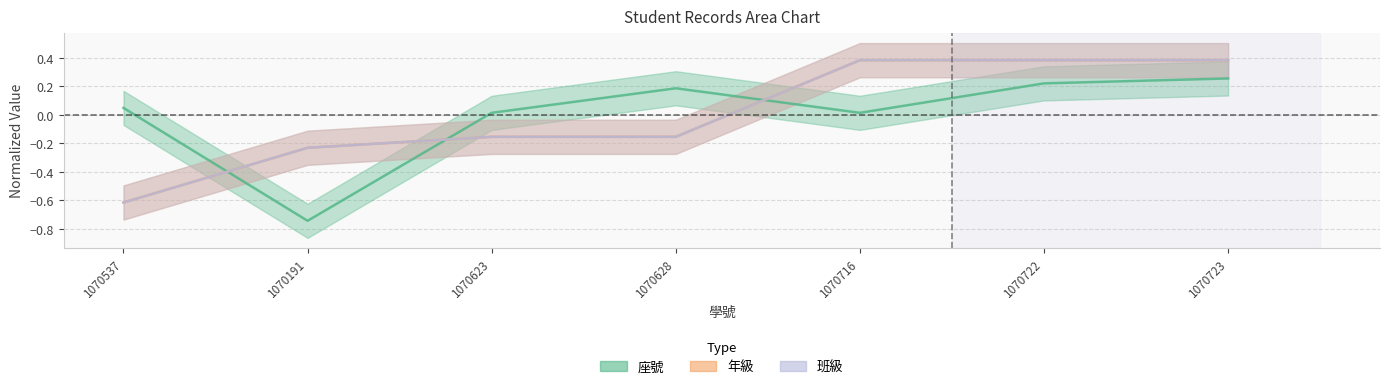

What is the difference between the maximum and minimum values in the 班級 series?

1.0